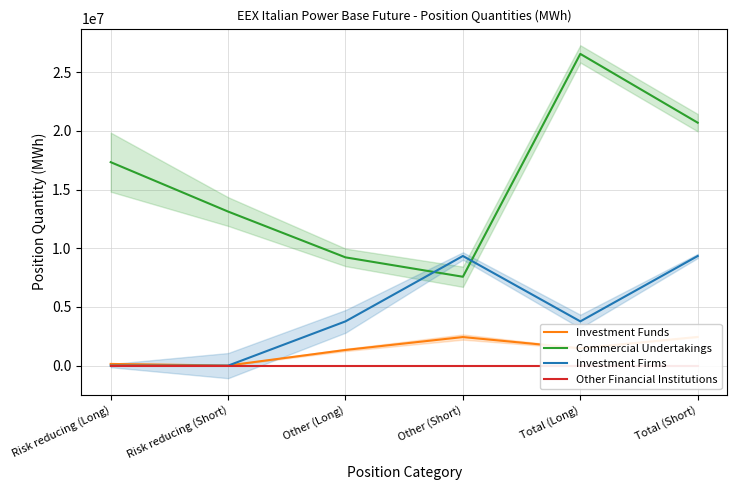

How many interior local peaks does the Investment Funds series have?

1